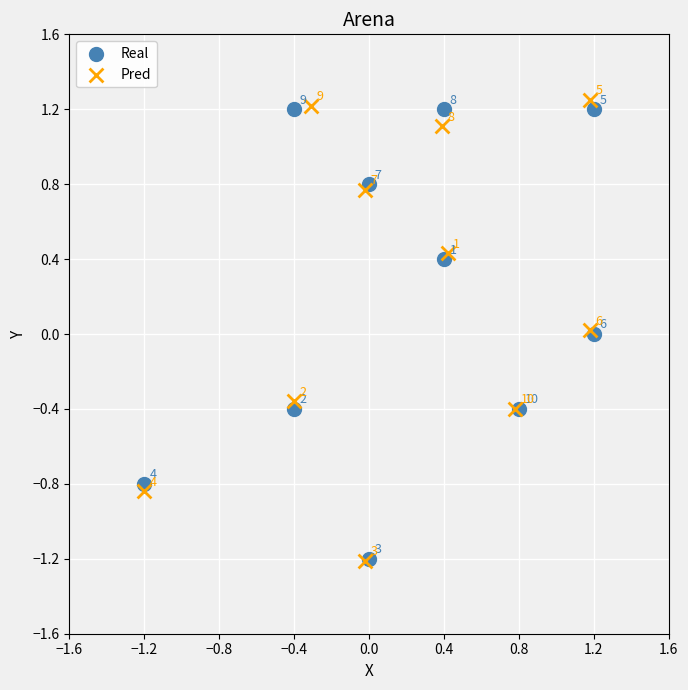

Which series contains the lowest Y value?

Pred